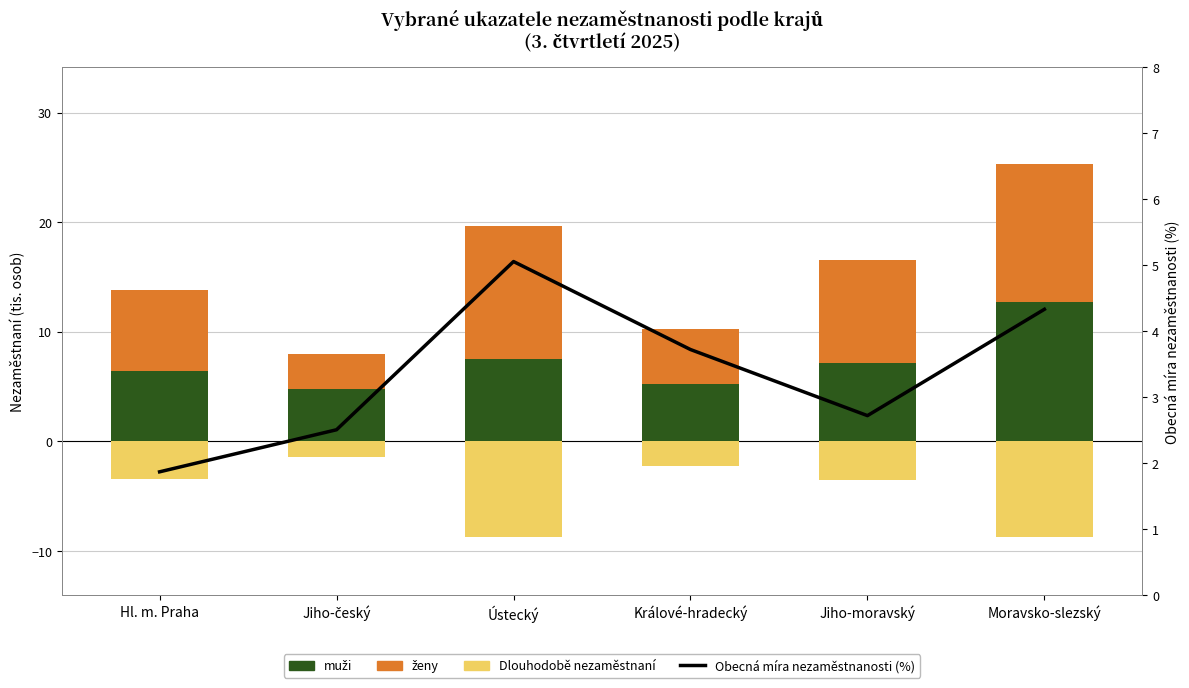

At how many categories does at least one series exceed 10?

2